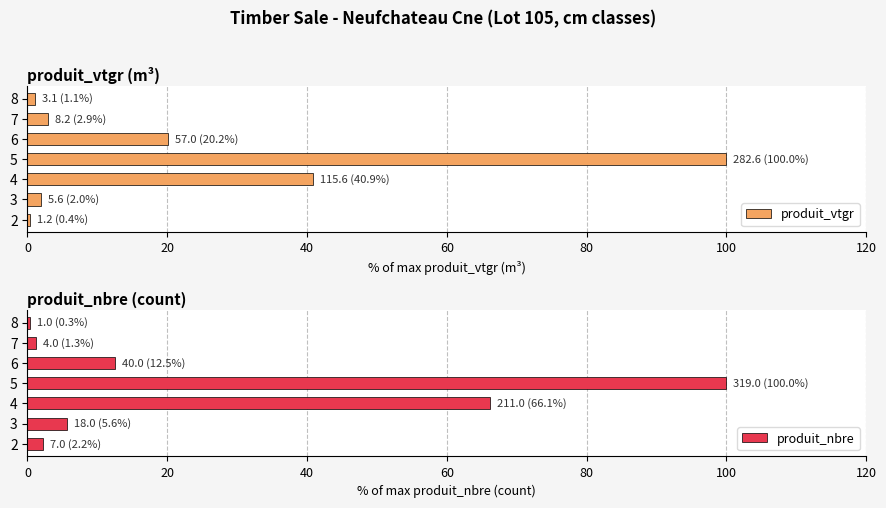

At which label does produit_nbre reach its peak?

5